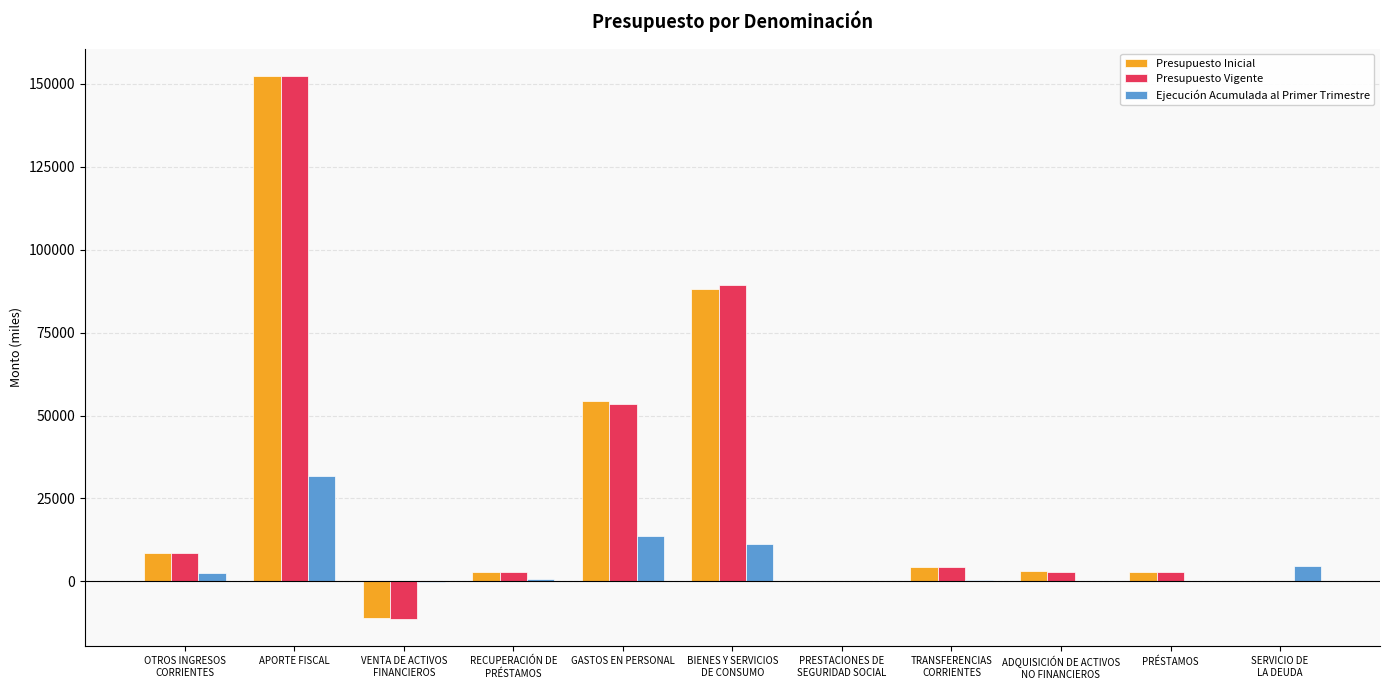

At which category is the sum across all series the highest?

APORTE FISCAL